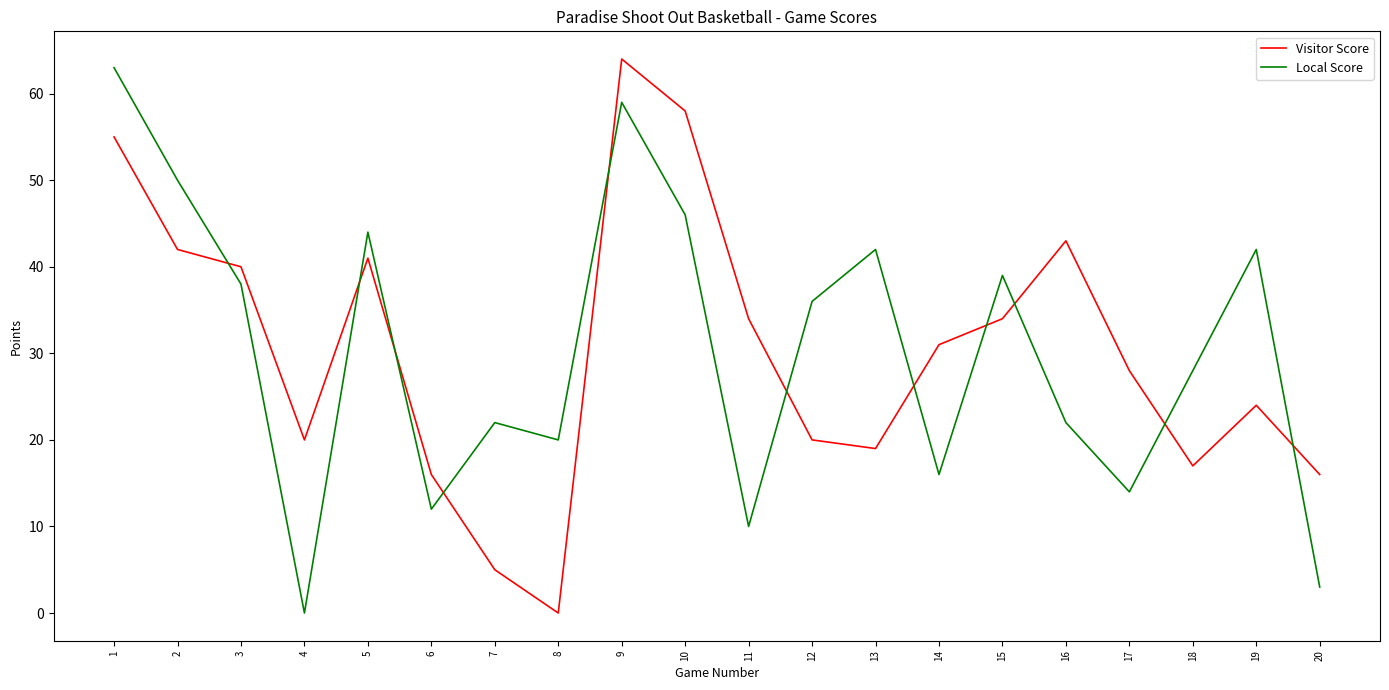

What is the approximate value of Local Score at 3, to the nearest 5?

40